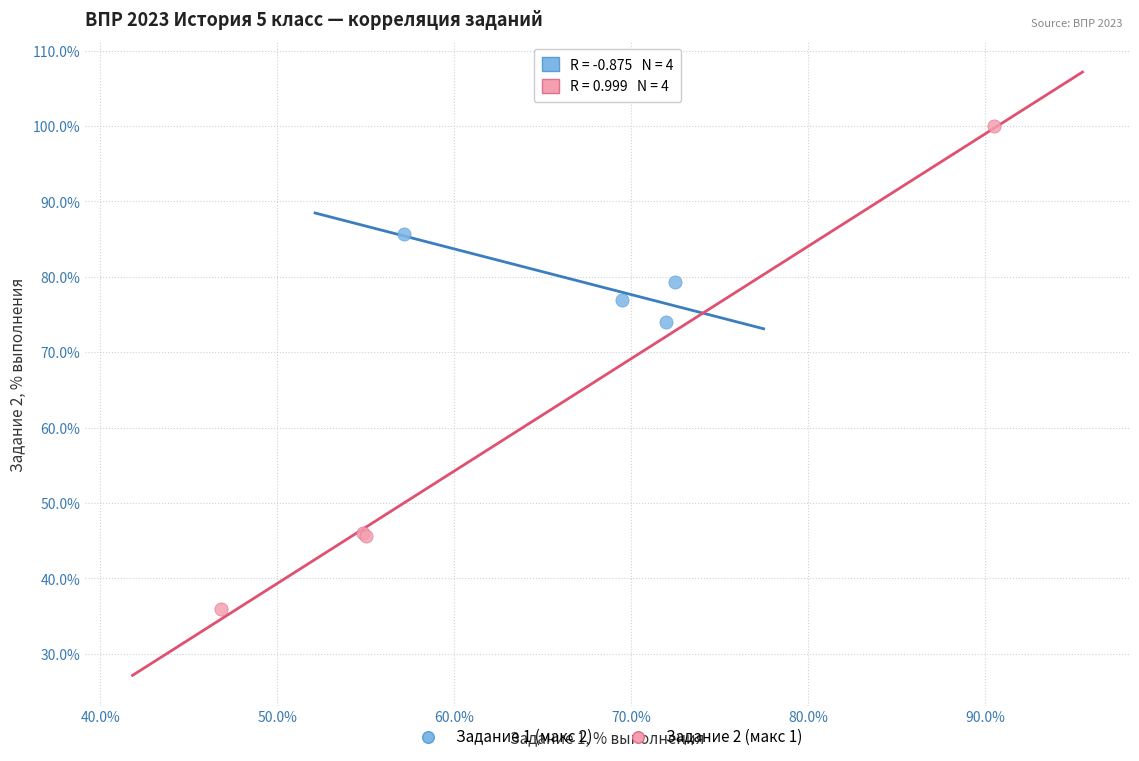

Which series has the widest spread of Y values?

Задание 2 (макс 1)